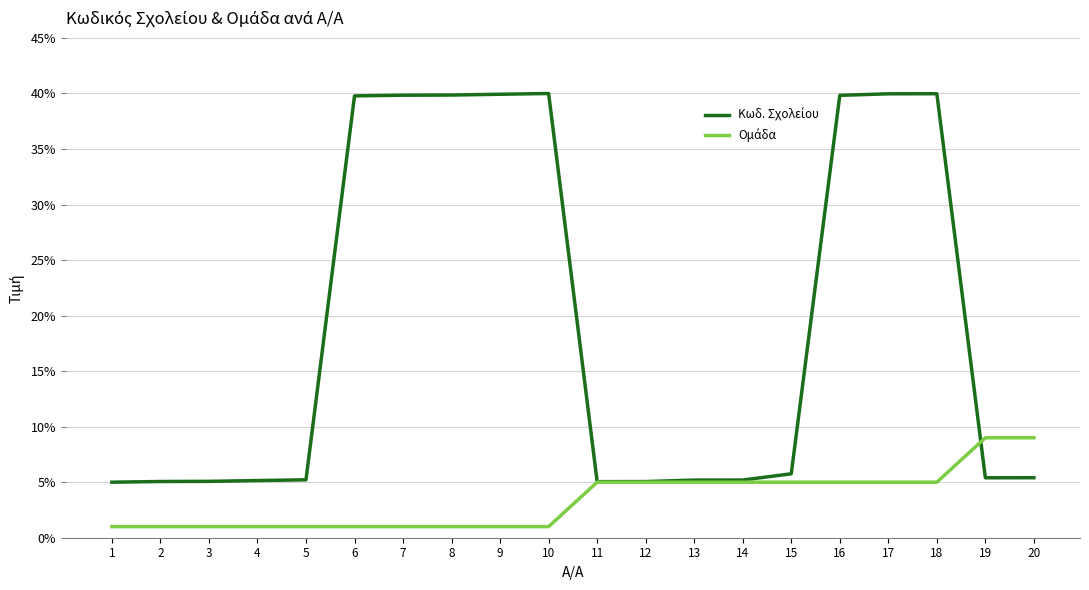

What is the spread (max minus min) of values at 17?

35.0